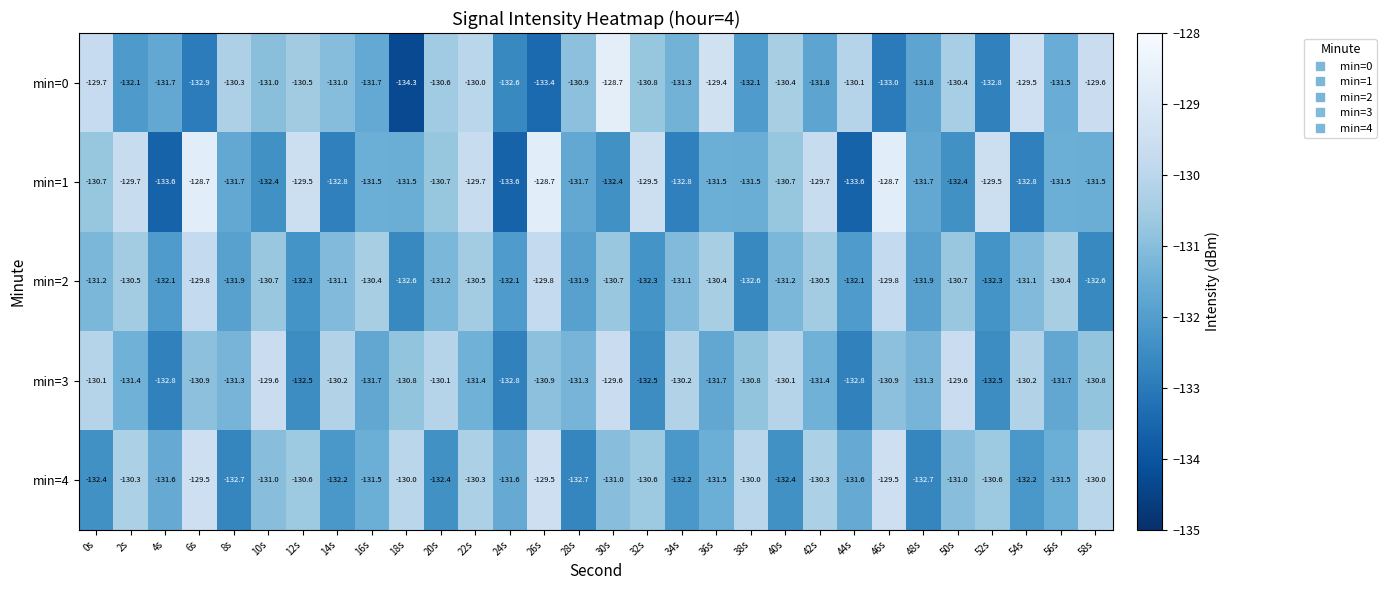

What is the difference between the second highest and second lowest values in the min=3 series?

3.2